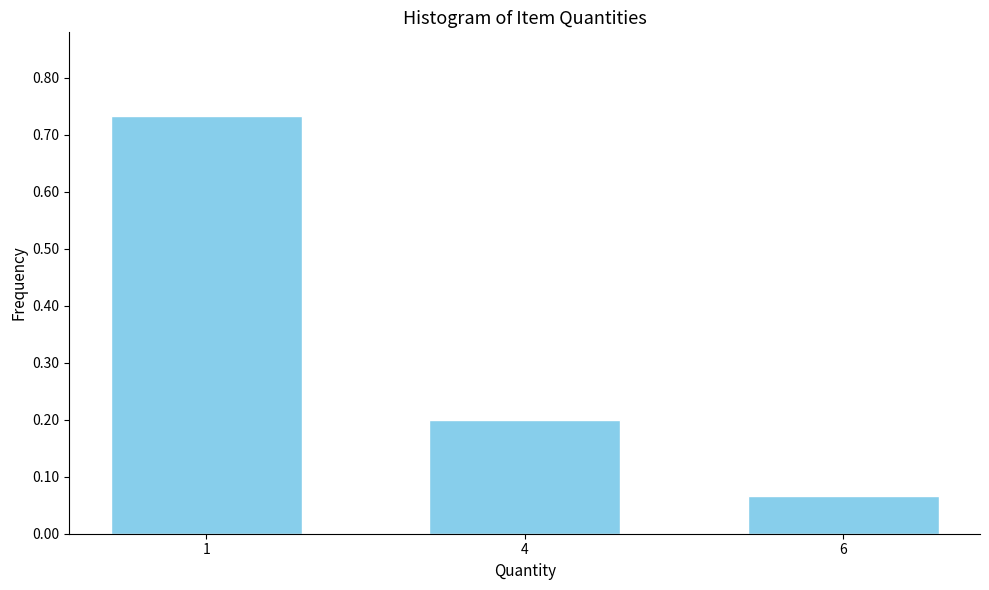

What is the difference between the maximum and second lowest values?

0.5